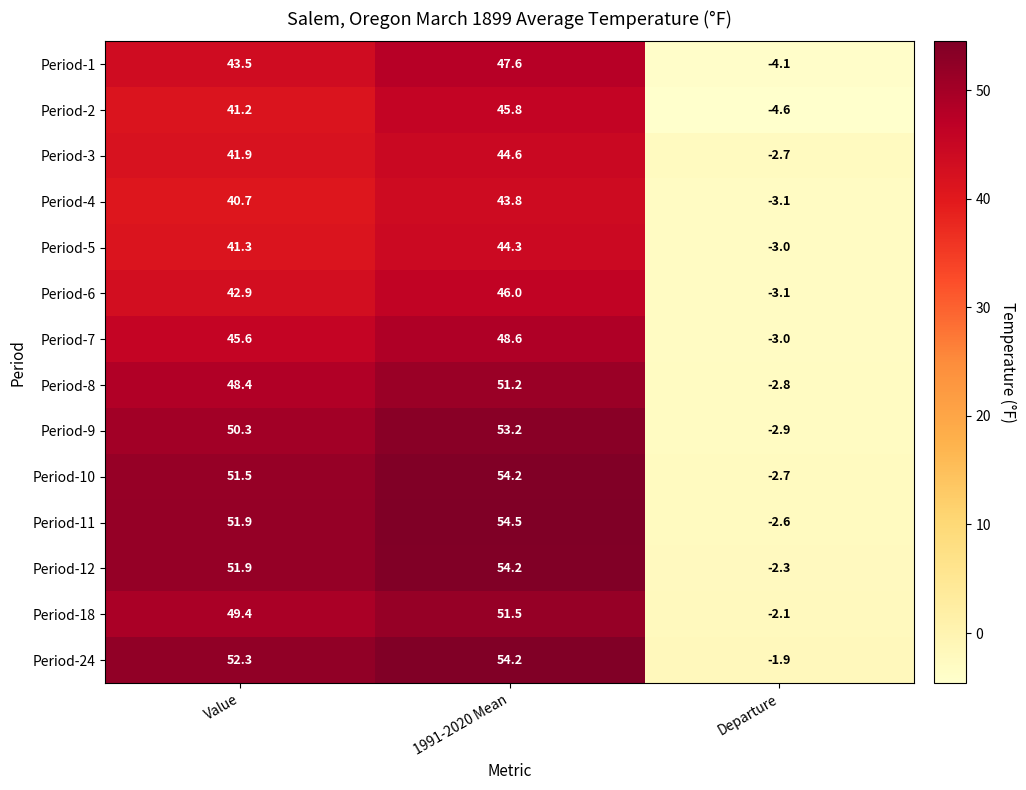

List the labels in order of Period-4 value, largest first.

1991-2020 Mean, Value, Departure